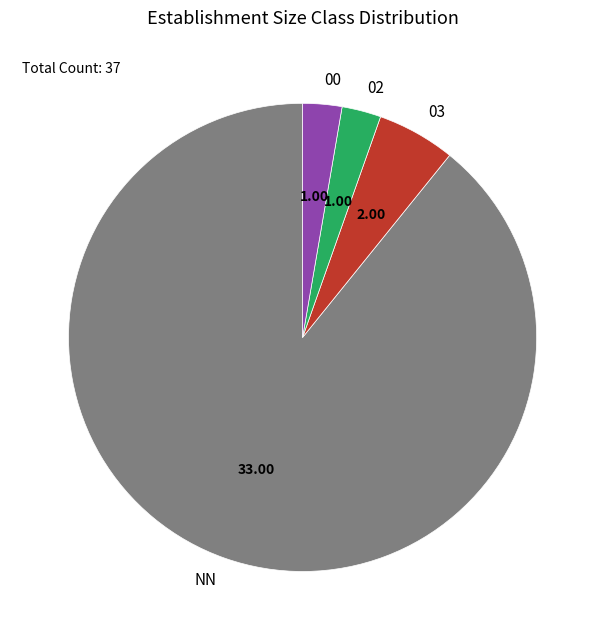

Is there any slice that represents more than half of the pie?

Yes